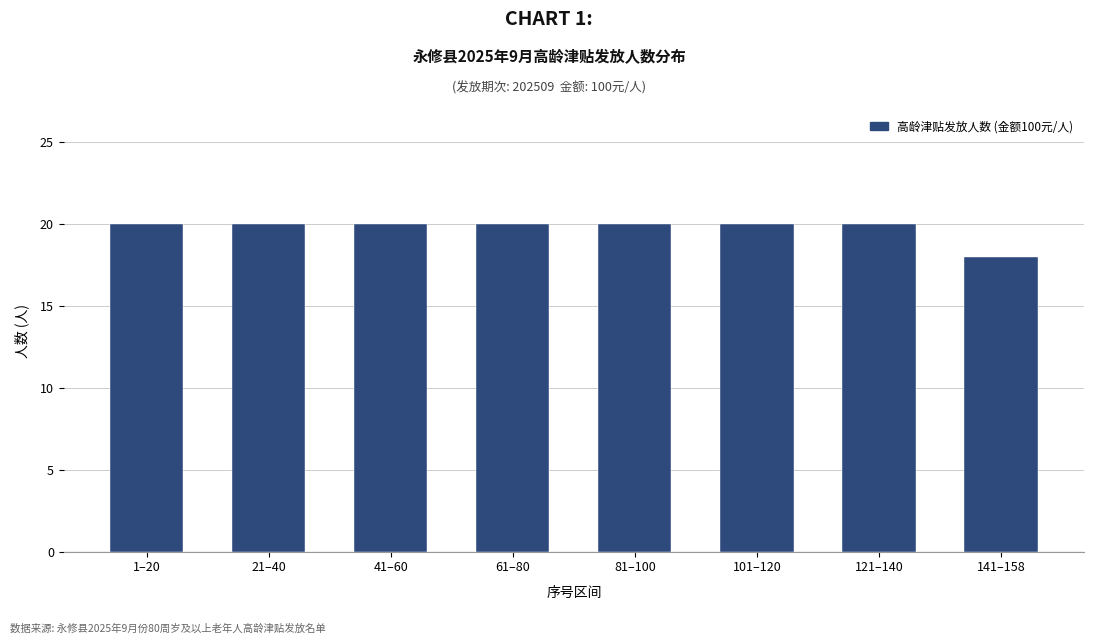

Reading left to right, transcribe all the data shown in this chart.

20	20	20	20	20	20	20	18